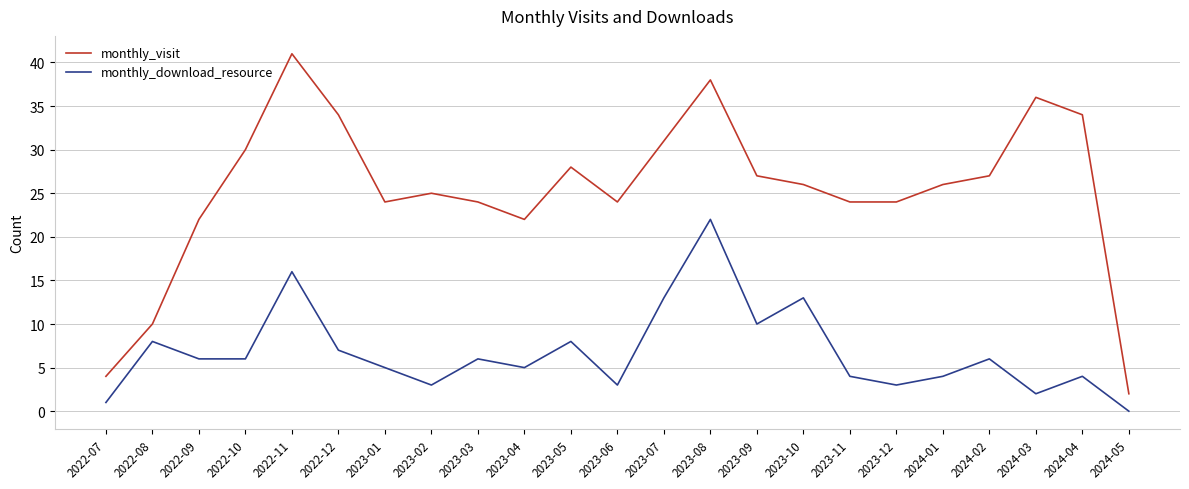

What is the average value of the monthly_download_resource series?

7